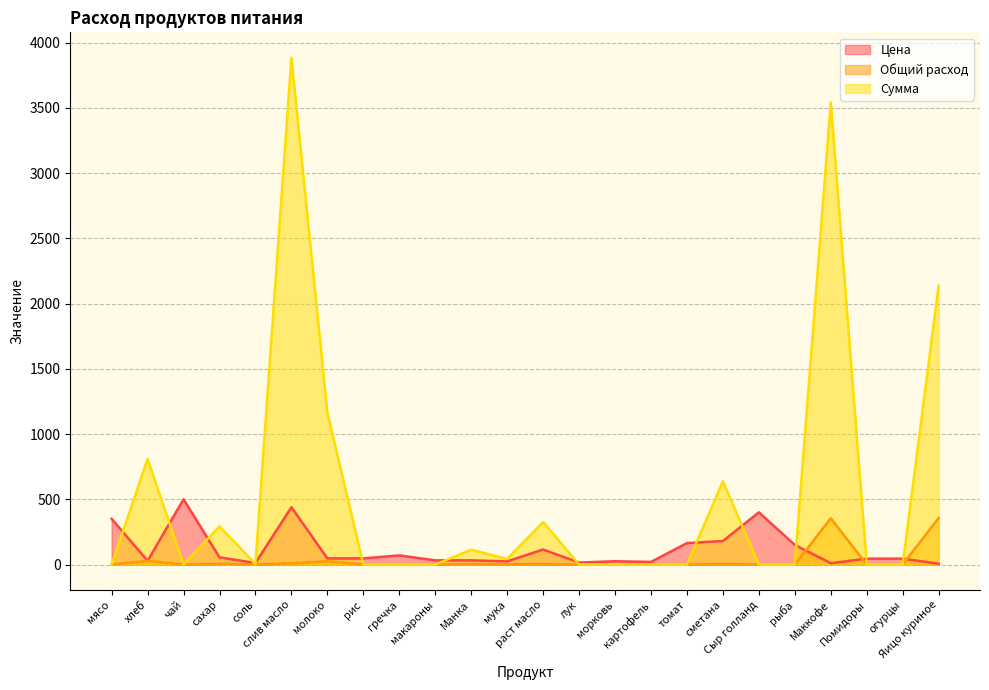

At which category does Общий расход reach its first local valley?

чай